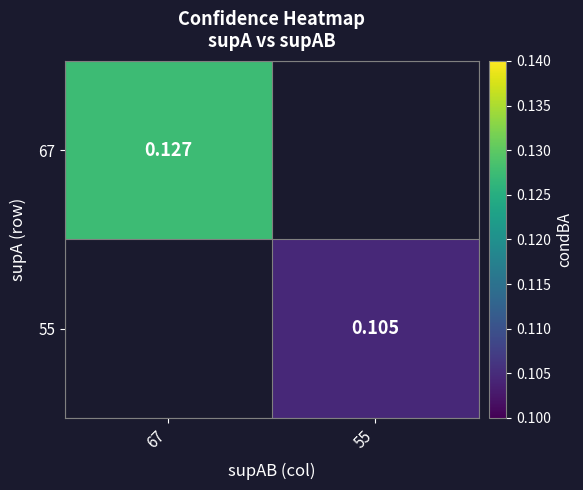

What is the minimum value shown in the chart?

0.1